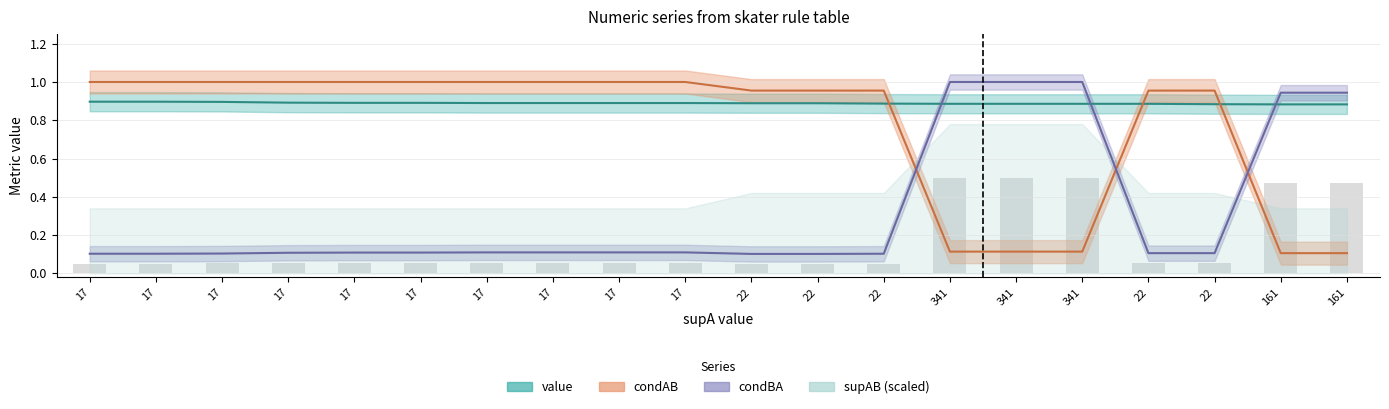

List the labels in order of value value, smallest first.

161, 161, 22, 341, 341, 341, 22, 22, 22, 22, 17, 17, 17, 17, 17, 17, 17, 17, 17, 17